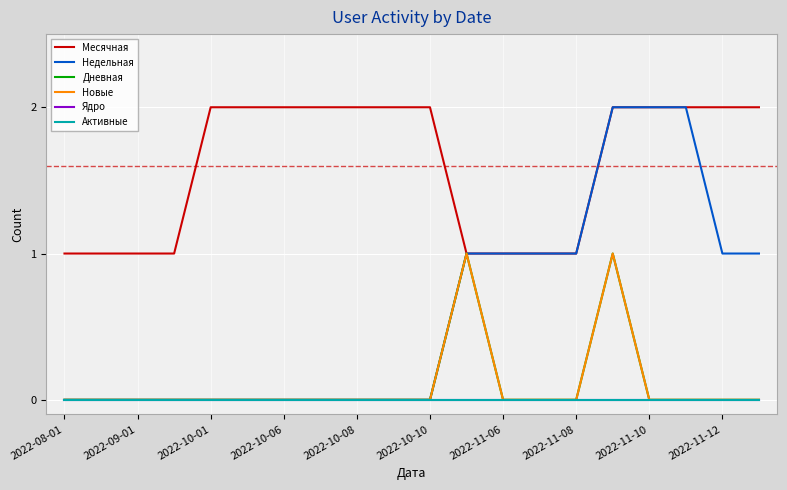

Is this an area chart (filled region under the line)?

No